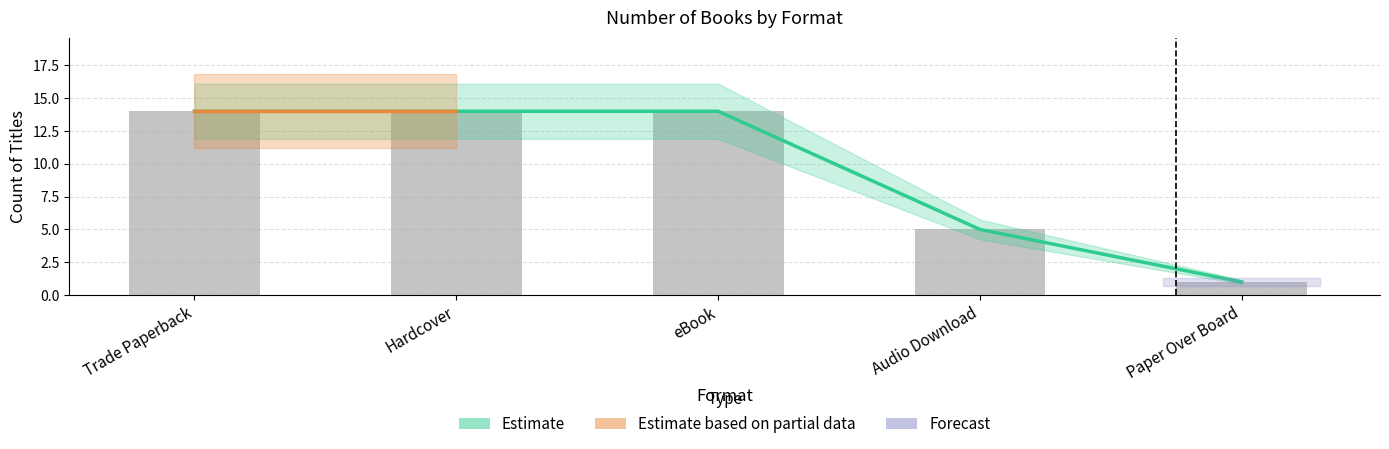

What is the minimum value shown in the chart?

1